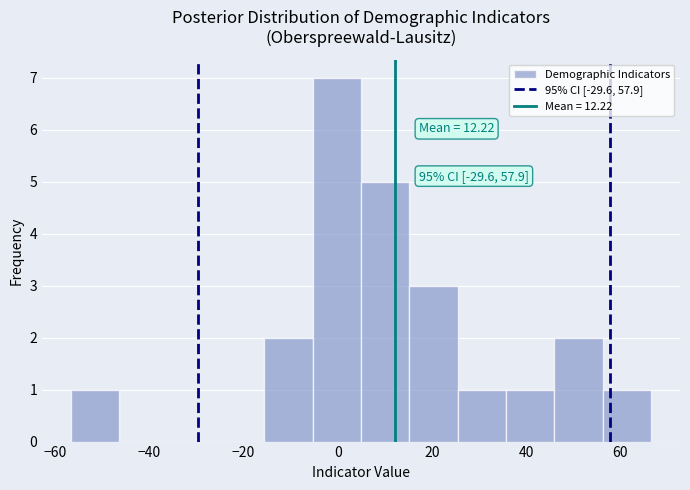

Which range on the x-axis has the tallest bar?

-6 to 4